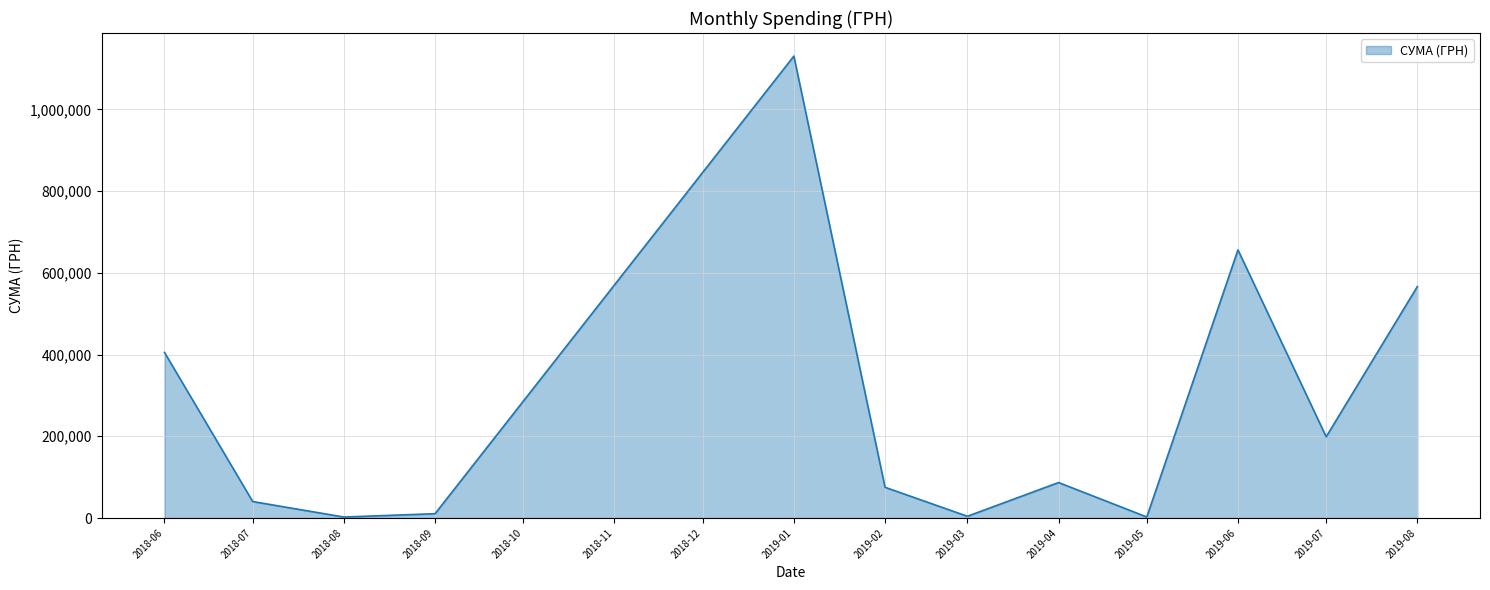

What is the difference between the maximum and minimum values?

1127762.6